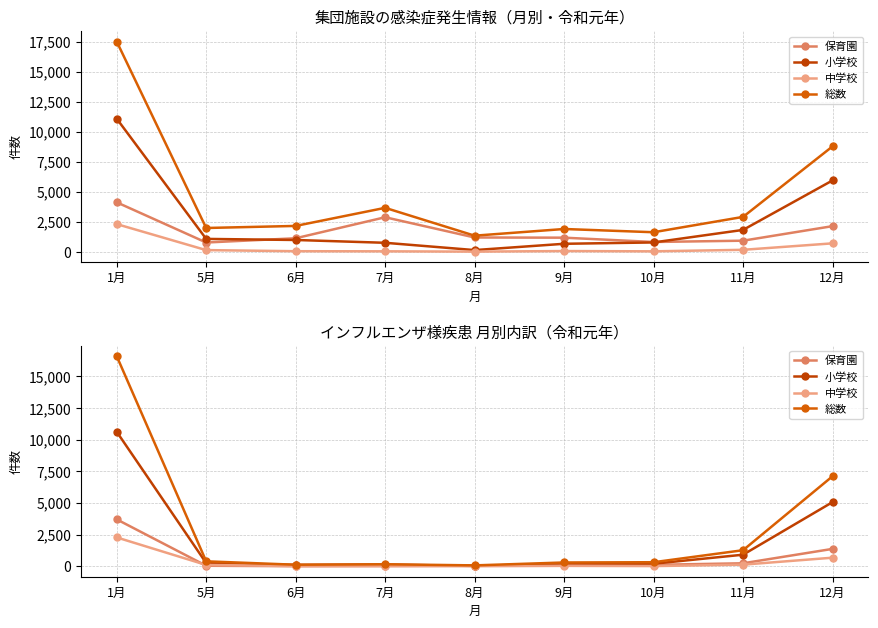

Is it true that 総数 equals 7110 at 12月?

True